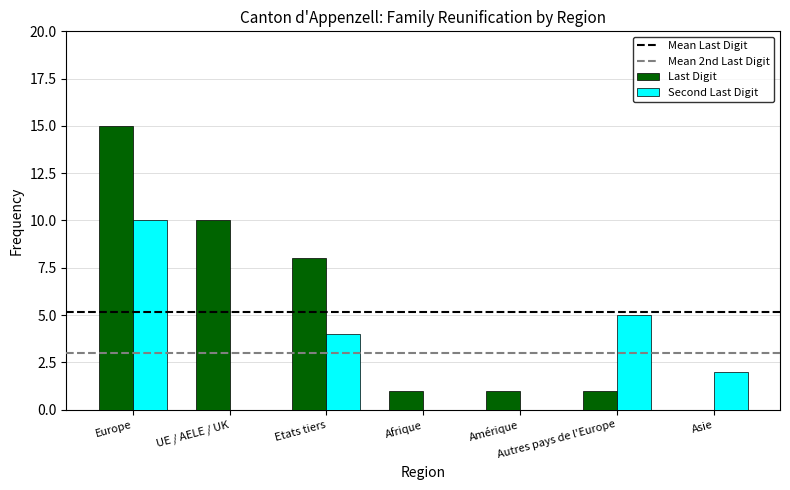

Where does the Last Digit series first go above 1?

Europe